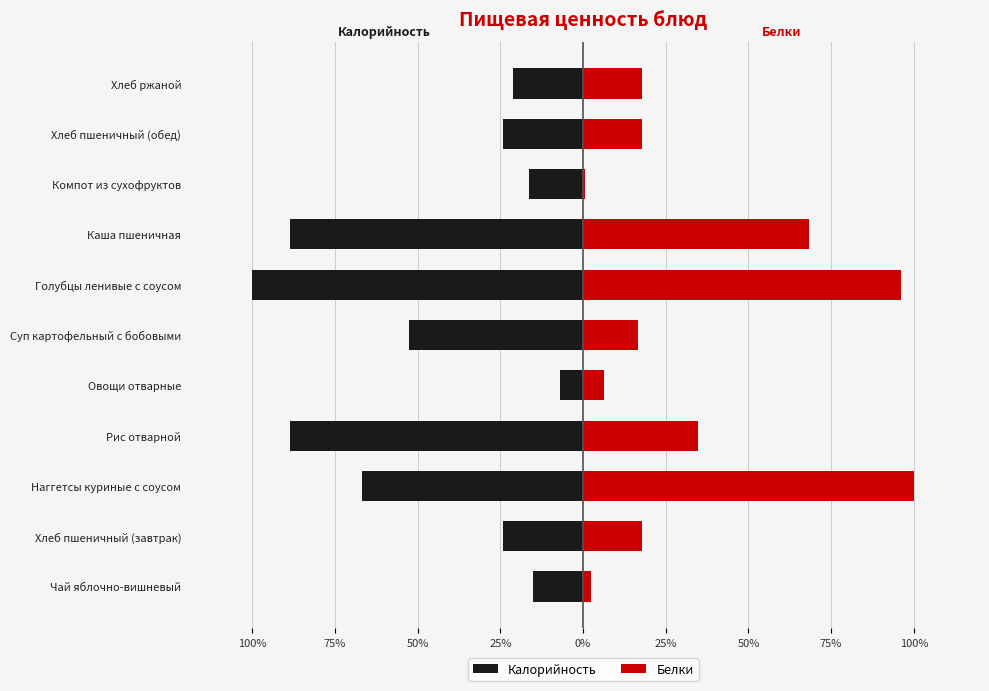

Reading left to right, extract all data points from this chart.

Калорийность: -15.1	-24.2	-66.7	-88.5	-6.9	-52.5	-100.0	-88.7	-16.4	-24.2	-21.2
Белки: 2.5	17.8	100.0	34.8	6.3	16.5	96.0	68.4	0.7	17.8	17.8